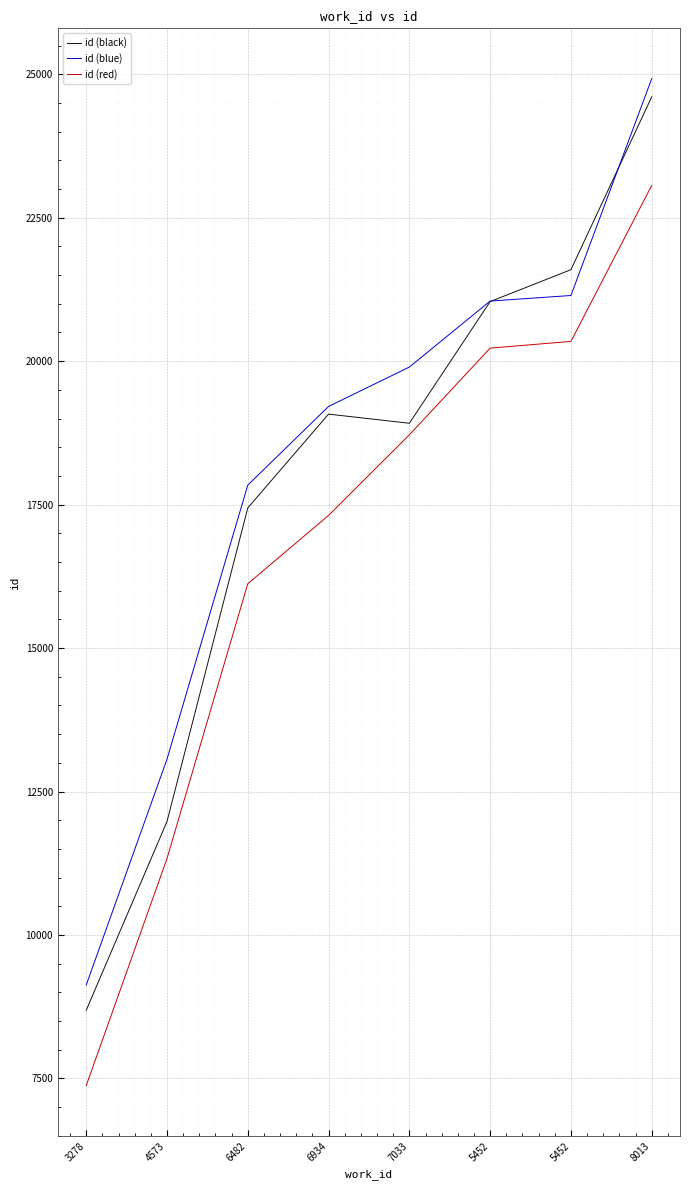

What is the label of the 6th point from the left?

5452